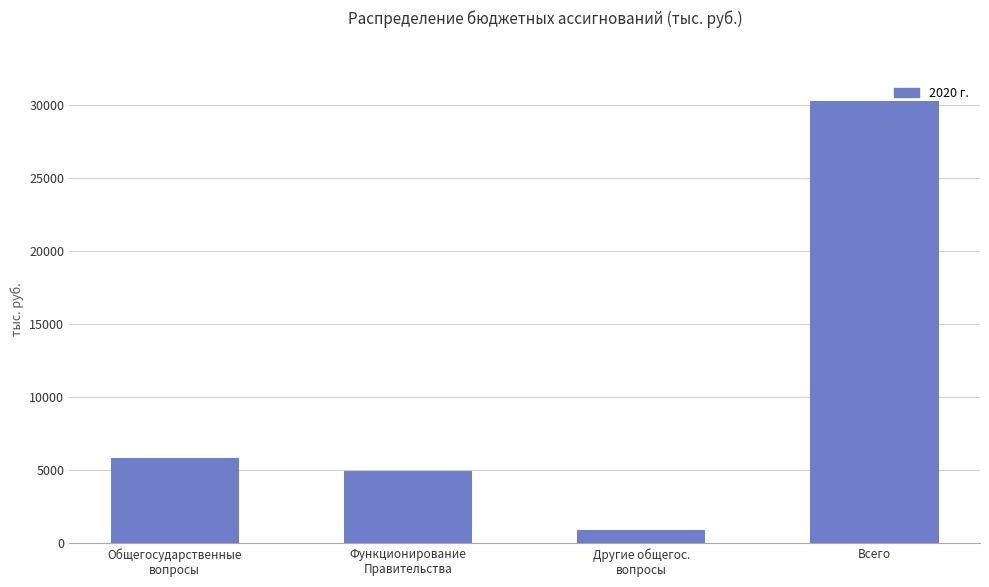

Where is the data nearest to the value 15590?

Общегосударственные
вопросы